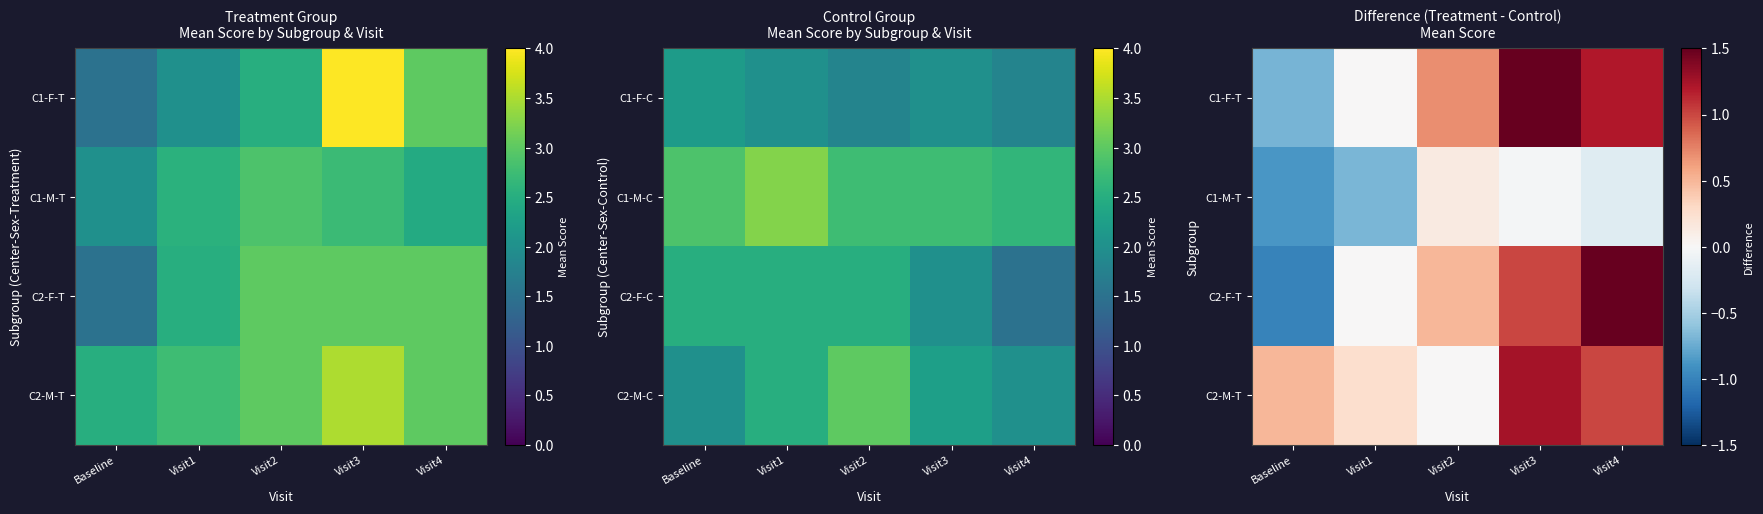

What is the spread (max minus min) of values at Visit3?

2.0